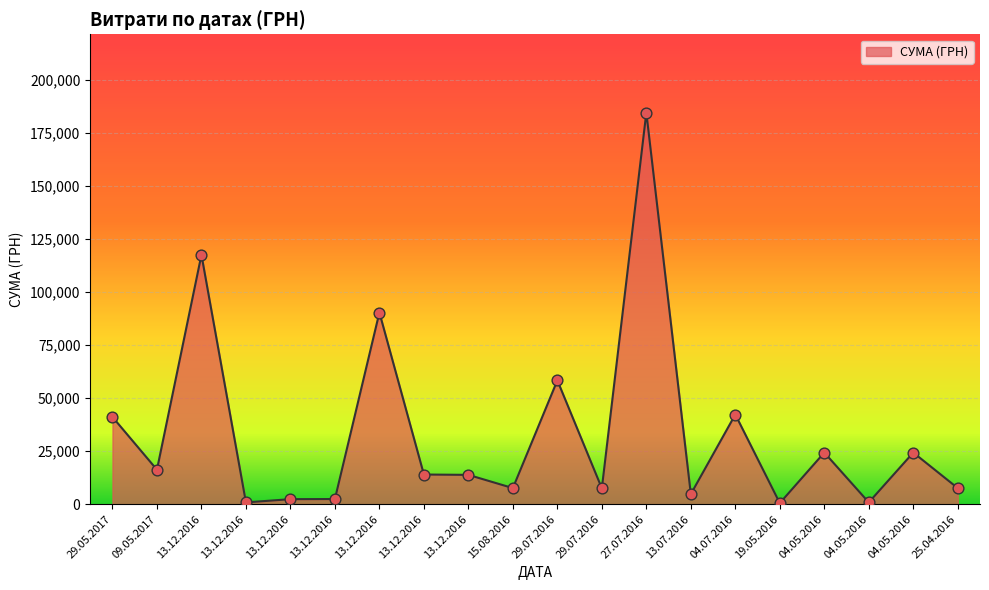

How many lines are shown in the chart?

1